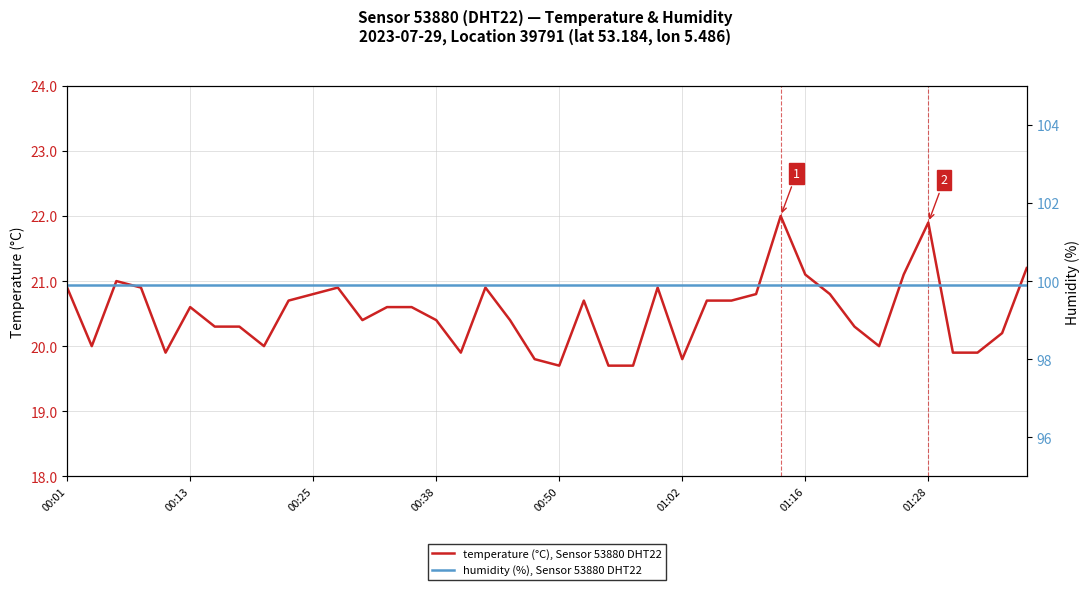

What is the highest value of the temperature (°C), Sensor 53880 DHT22 series?

22.0